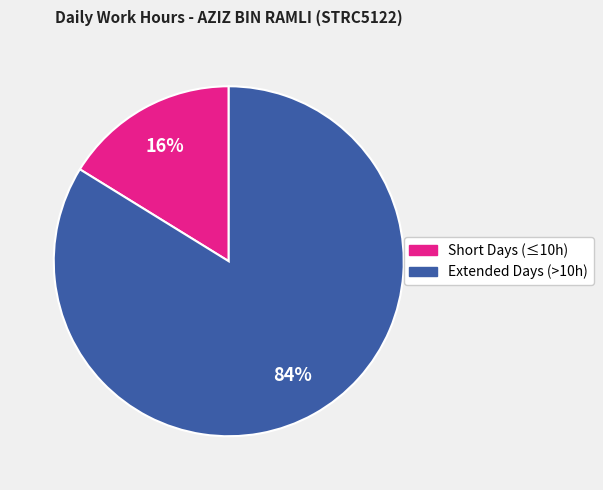

To the nearest percent, what is the average slice percentage?

50%